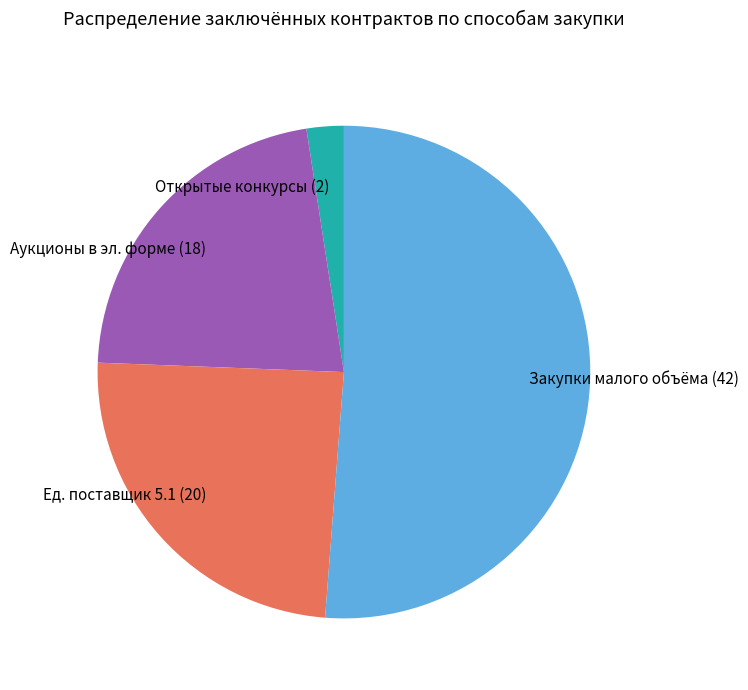

True or false: Закупки малого объёма (42) accounts for 51% of the total.

True